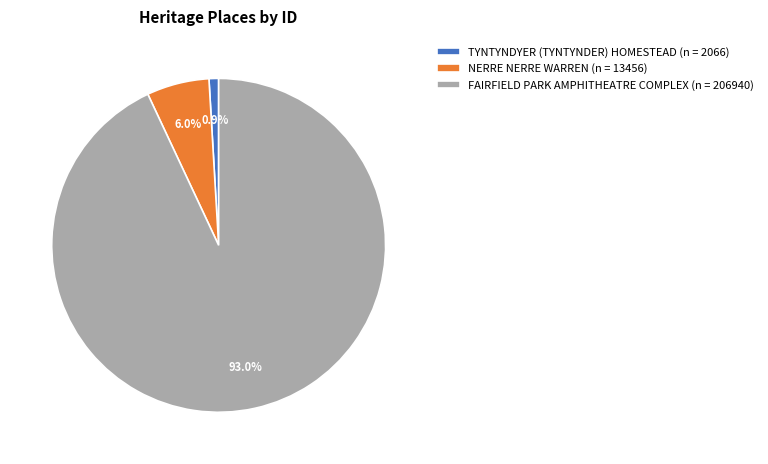

What is the ratio of the value at NERRE NERRE WARREN (n = 13456) to the value at TYNTYNDYER (TYNTYNDER) HOMESTEAD (n = 2066)?

6.5